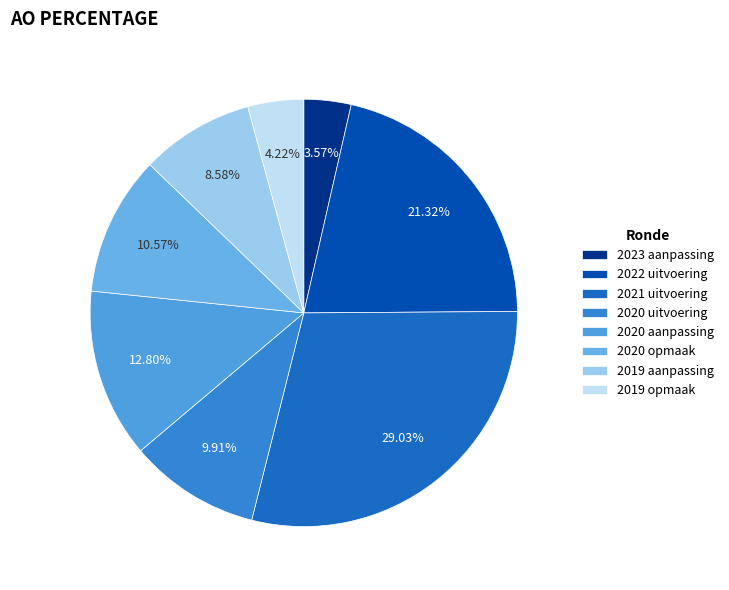

How many segments does this pie chart have?

8